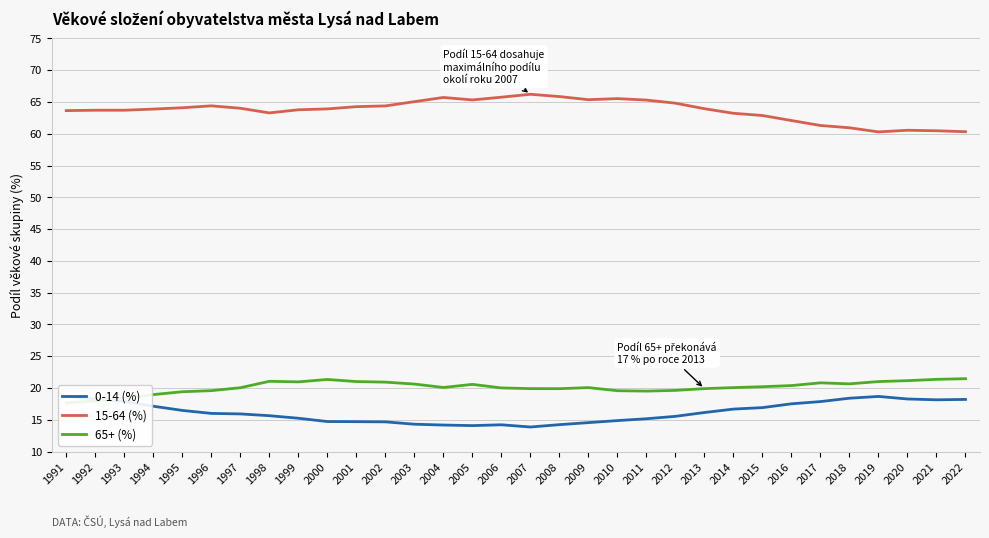

Which category has the lowest value across all series?

2007